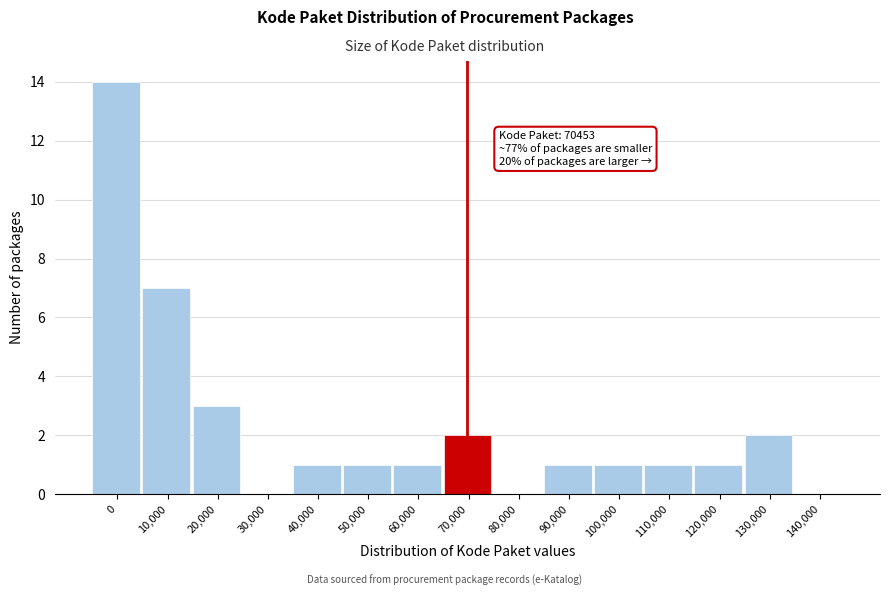

Reading left to right, extract all data points from this chart.

0=14	10,000=7	20,000=3	30,000=0	40,000=1	50,000=1	60,000=1	70,000=2	80,000=0	90,000=1	100,000=1	110,000=1	120,000=1	130,000=2	140,000=0